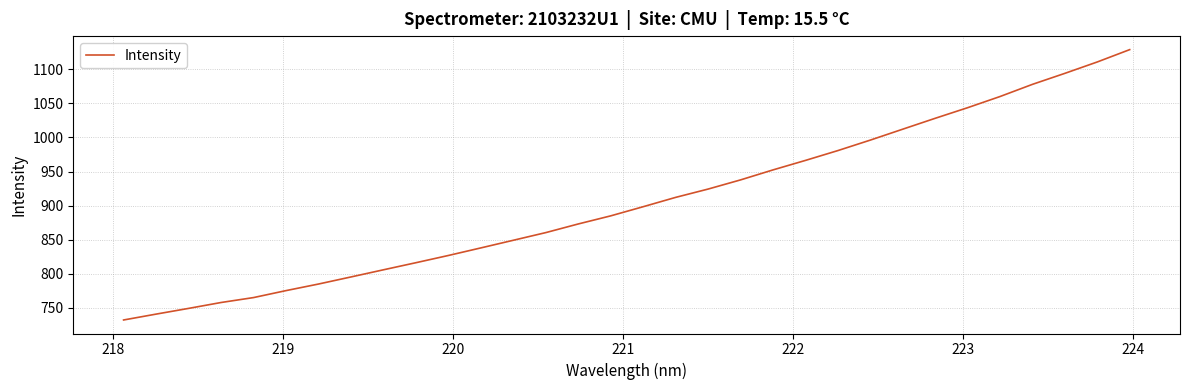

What is the minimum value shown in the chart?

732.4